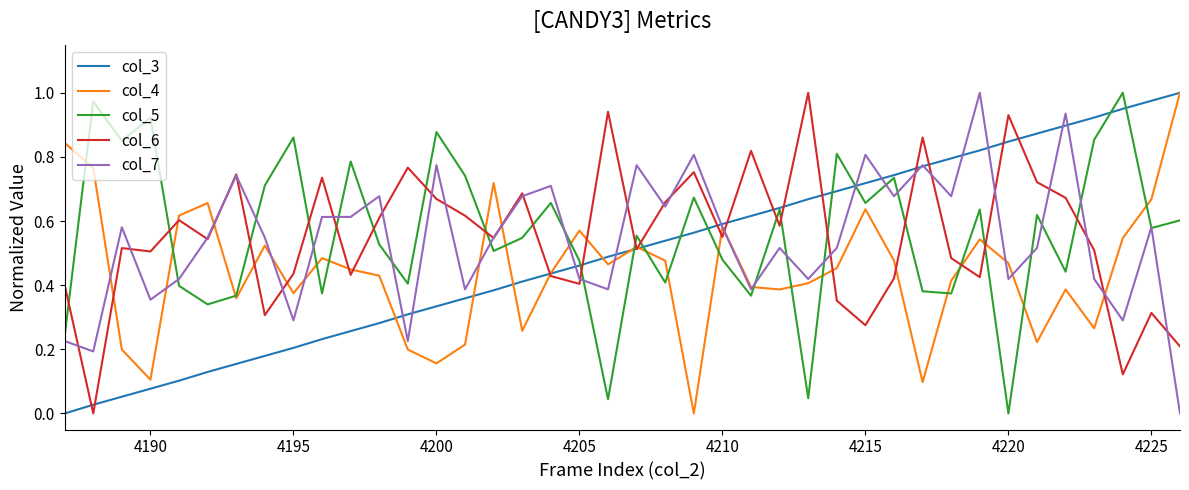

How many times do col_5 and col_6 cross each other?

19